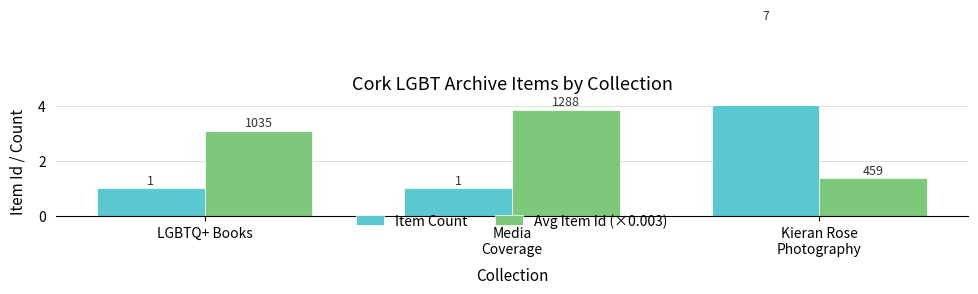

True or false: Item Count has a value of 0.4 at LGBTQ+ Books.

False